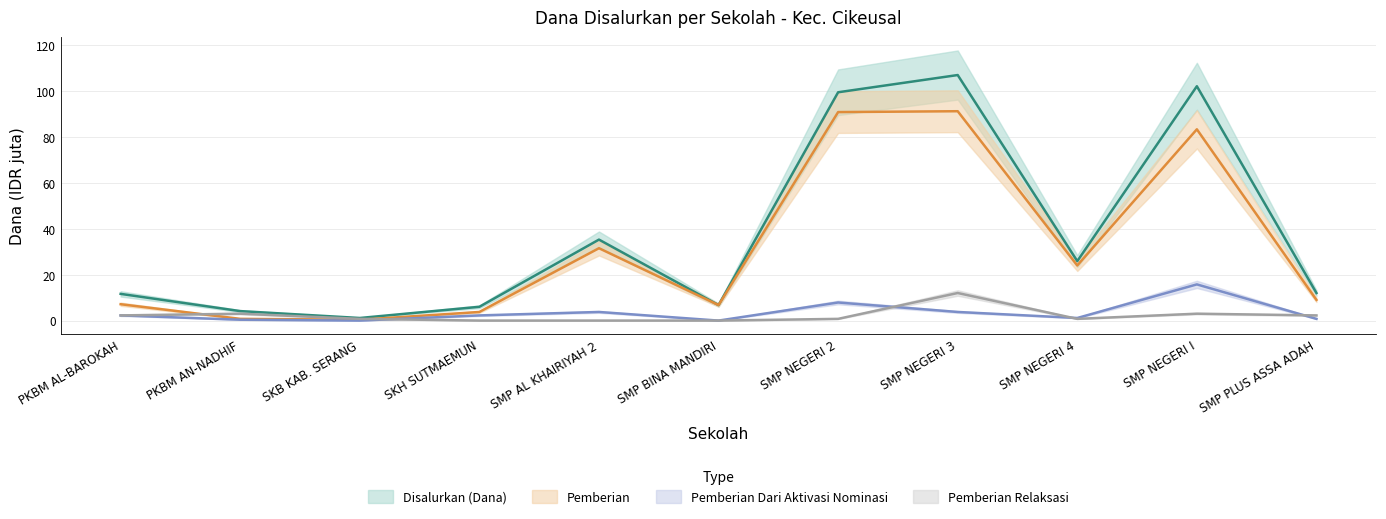

Which series changed the most between SMP BINA MANDIRI and SMP NEGERI 2?

Disalurkan (Dana)